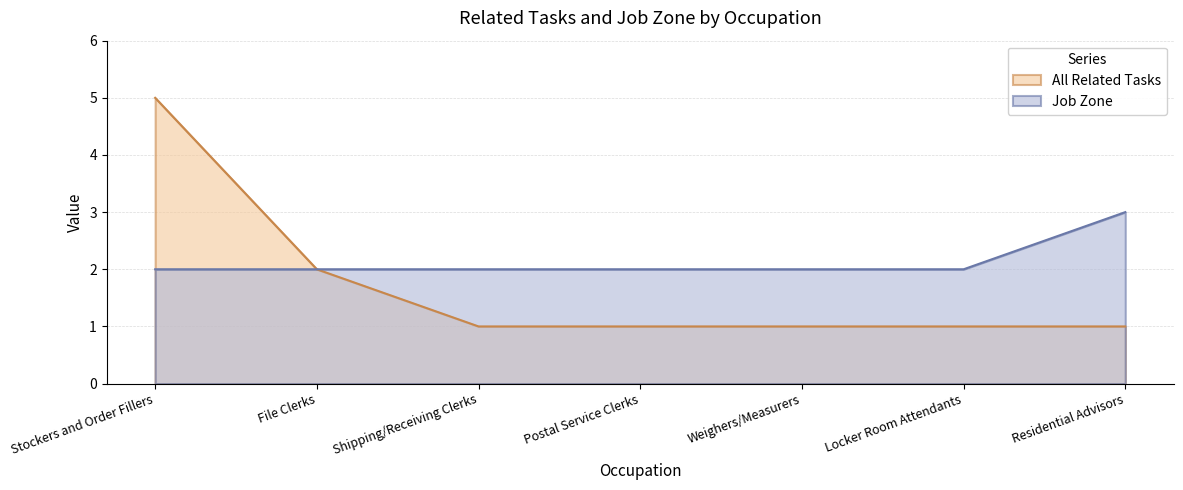

What is the greatest value displayed?

5